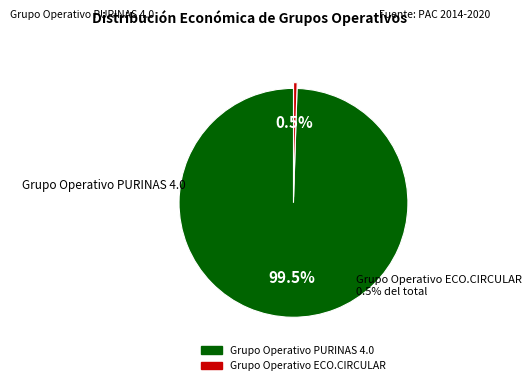

How many segments does this pie chart have?

2